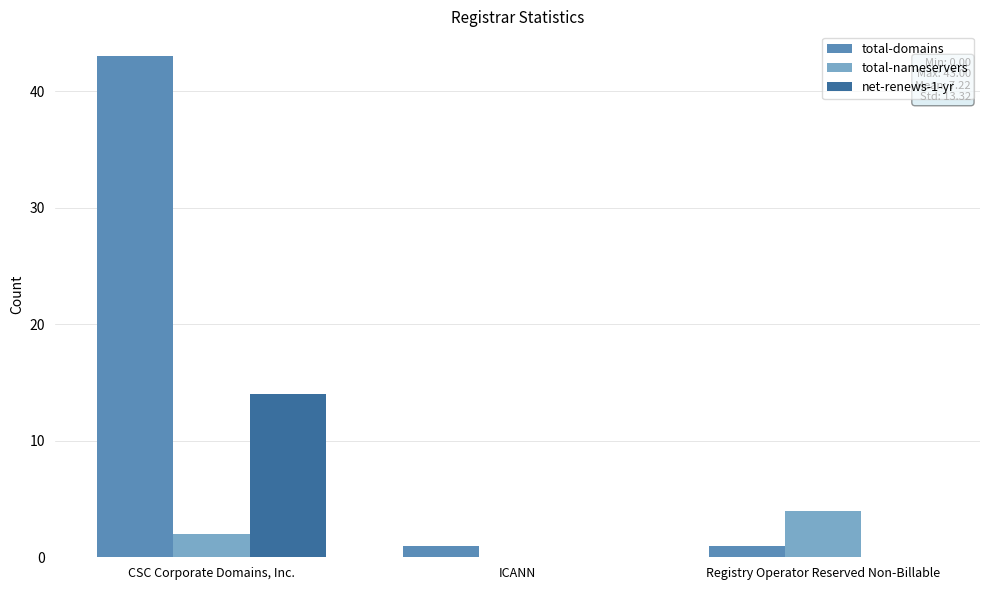

Is the value of total-domains at CSC Corporate Domains, Inc. greater than the value of total-nameservers at Registry Operator Reserved Non-Billable?

Yes